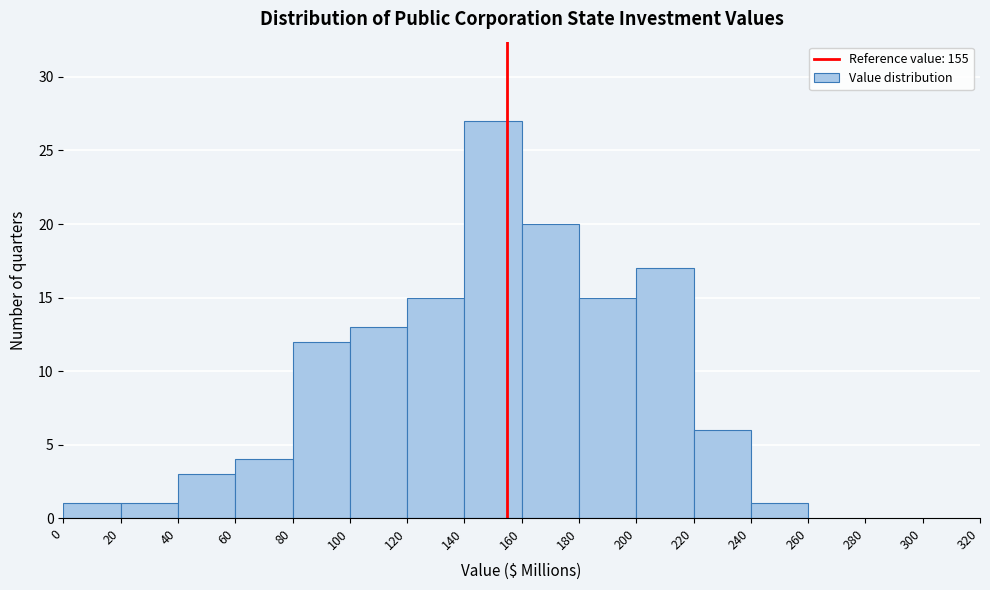

Reading left to right, transcribe this chart: for each bar, give the range it covers on the x-axis and its height. The values are not printed on the chart, so give them approximately, as read against the axis.

0 to 20: 1
20 to 40: 1
40 to 60: 3
60 to 80: 4
80 to 100: 12
100 to 120: 13
120 to 140: 15
140 to 160: 27
160 to 180: 20
180 to 200: 15
200 to 220: 17
220 to 240: 6
240 to 260: 1
260 to 280: 0
280 to 300: 0
300 to 320: 0